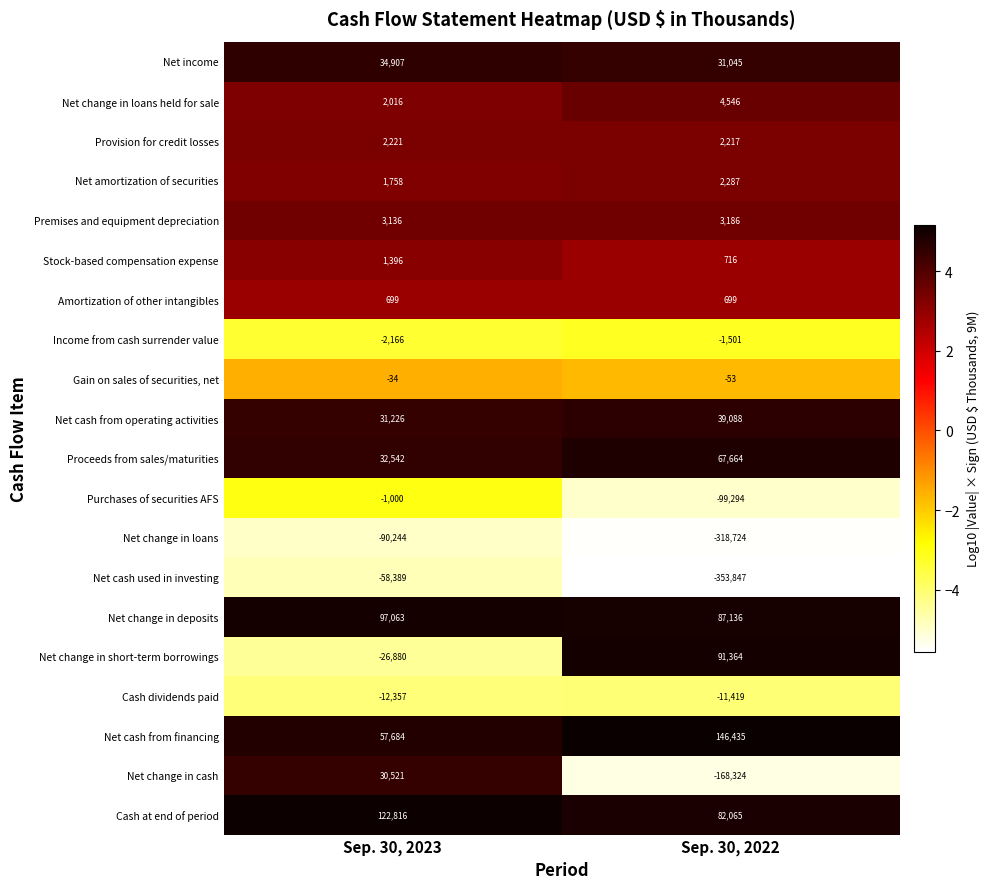

What value does the Gain on sales of securities, net series have at Sep. 30, 2023?

-34